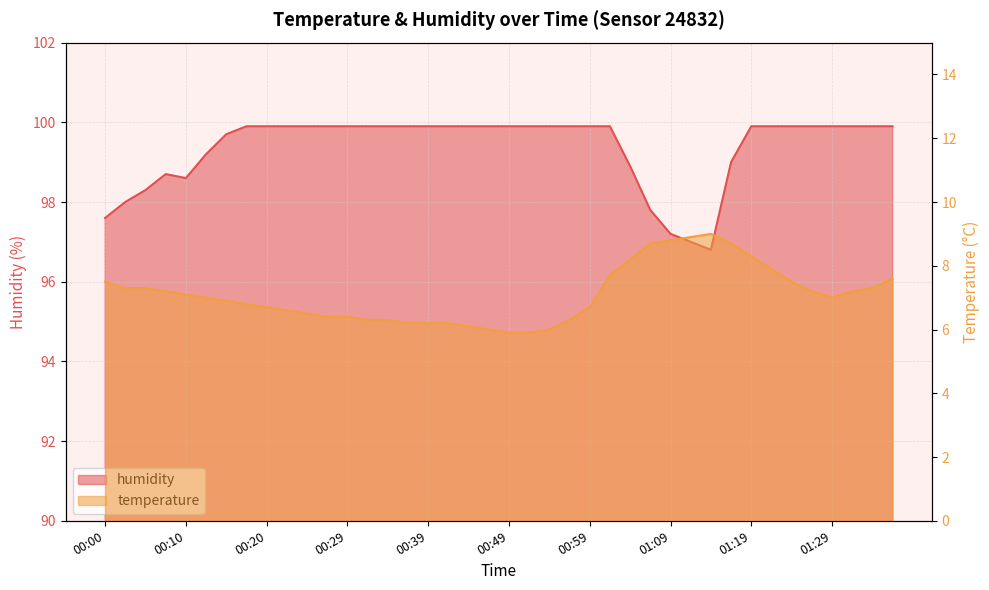

What is the approximate value of temperature at 00:59?

6.7